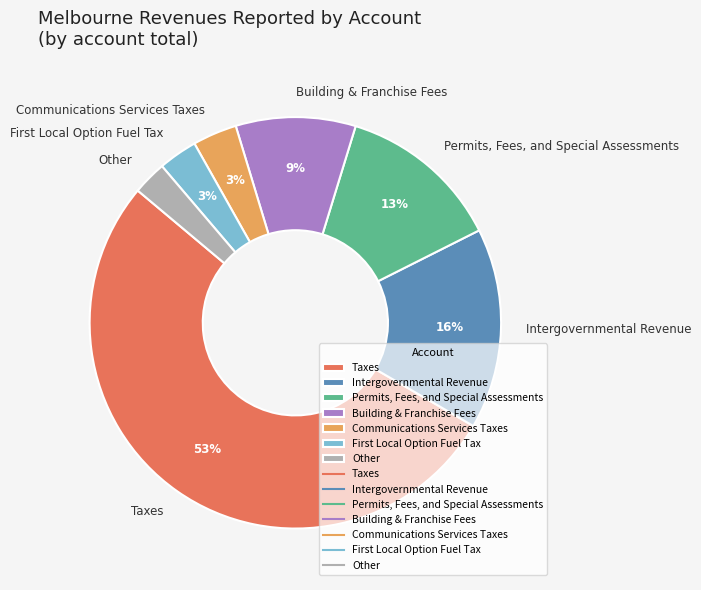

The Communications Services Taxes slice represents 16% of the pie. True or false?

False